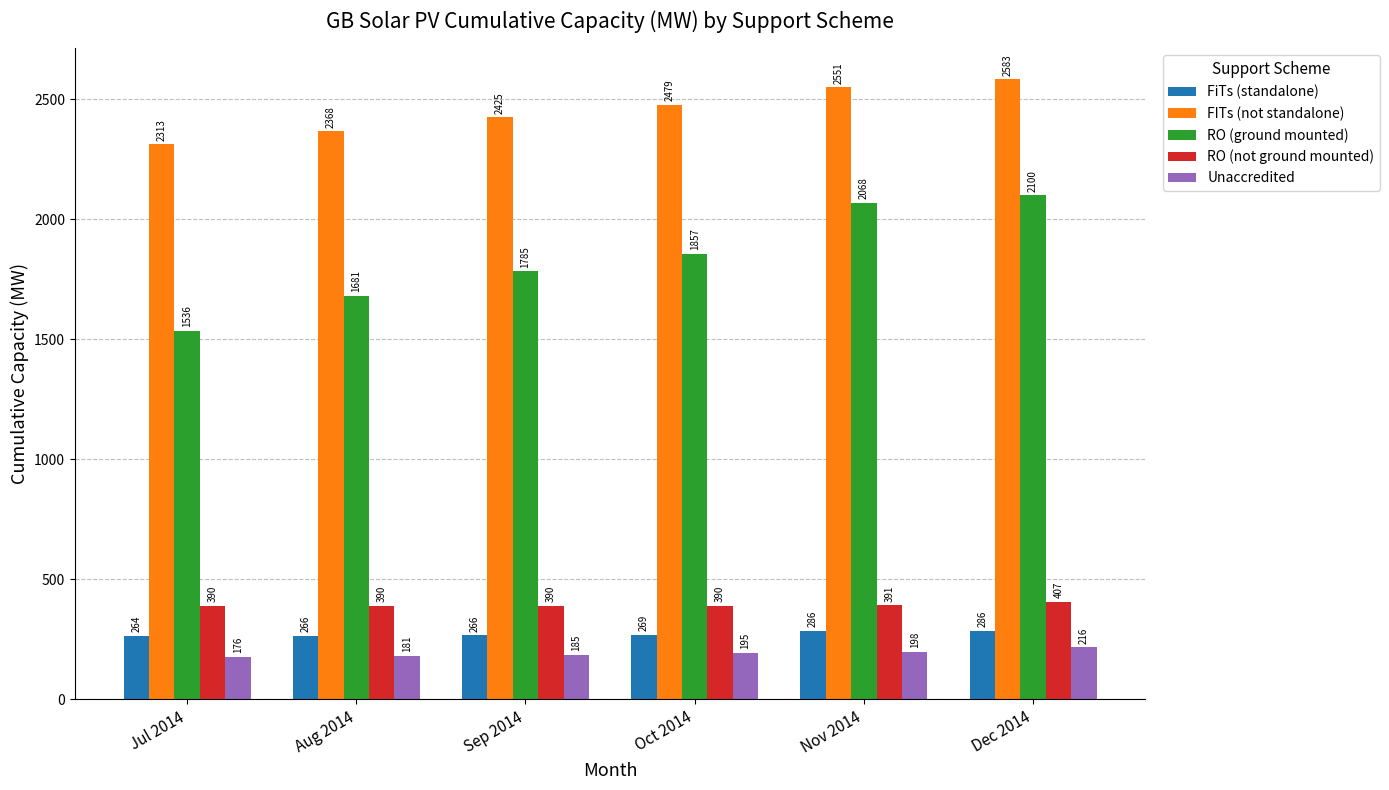

Which series has the largest total across all categories?

FITs (not standalone)